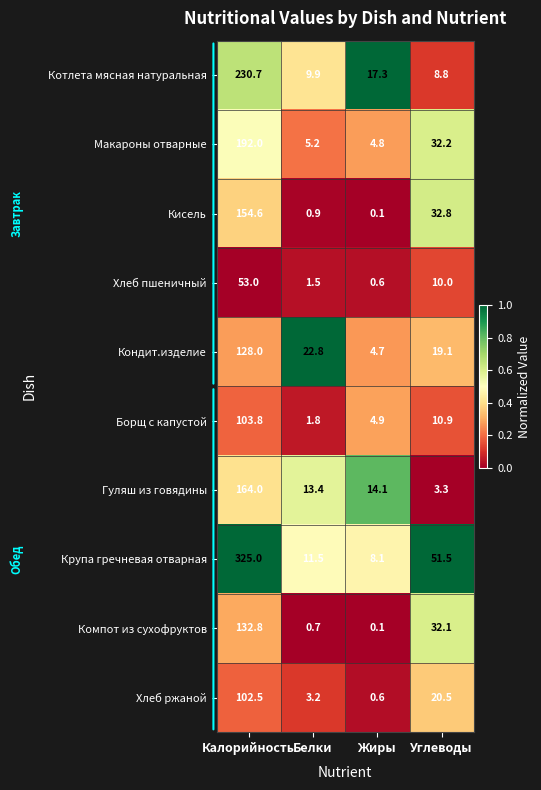

What is the sum of the Компот из сухофруктов values at Углеводы and Калорийность?

164.9